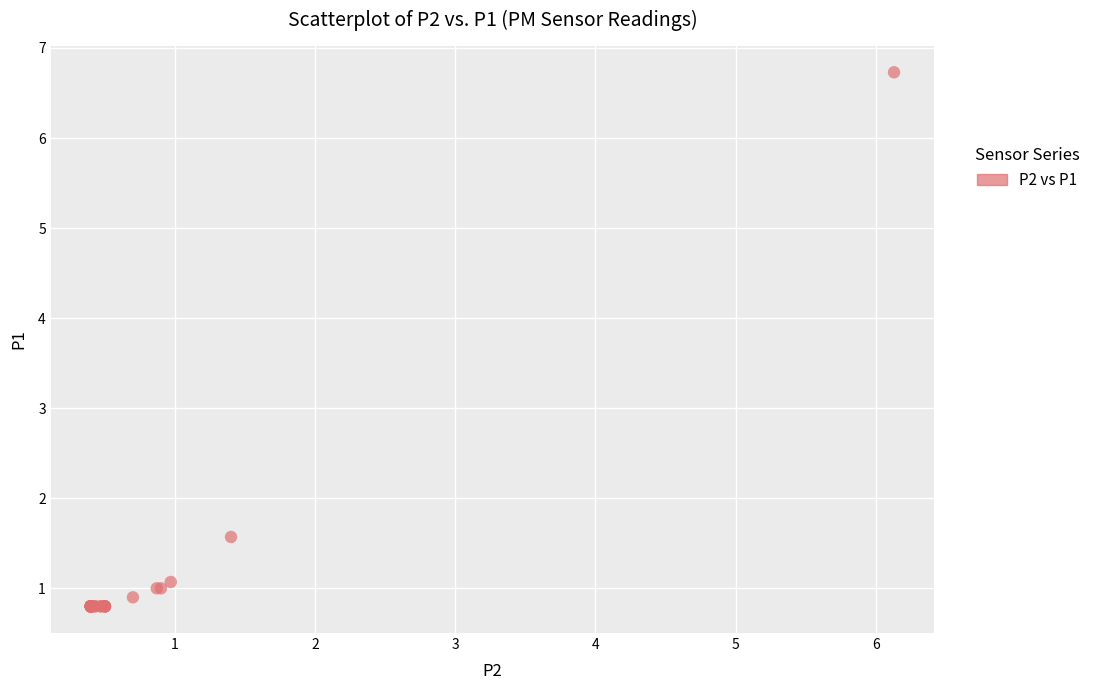

What Y value in the scatter plot is closest to 3?

1.6